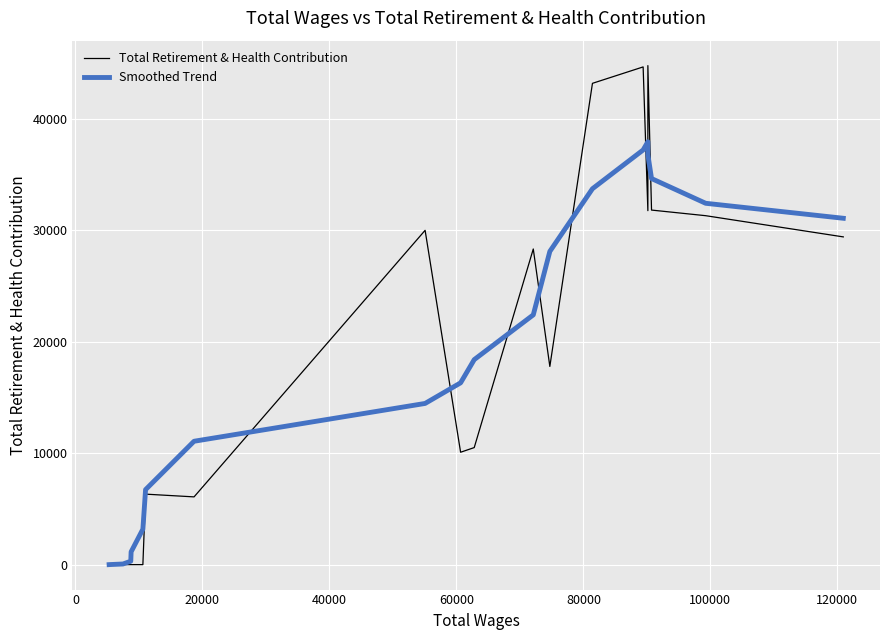

What are all the series names shown in the legend?

Total Retirement & Health Contribution, Smoothed Trend